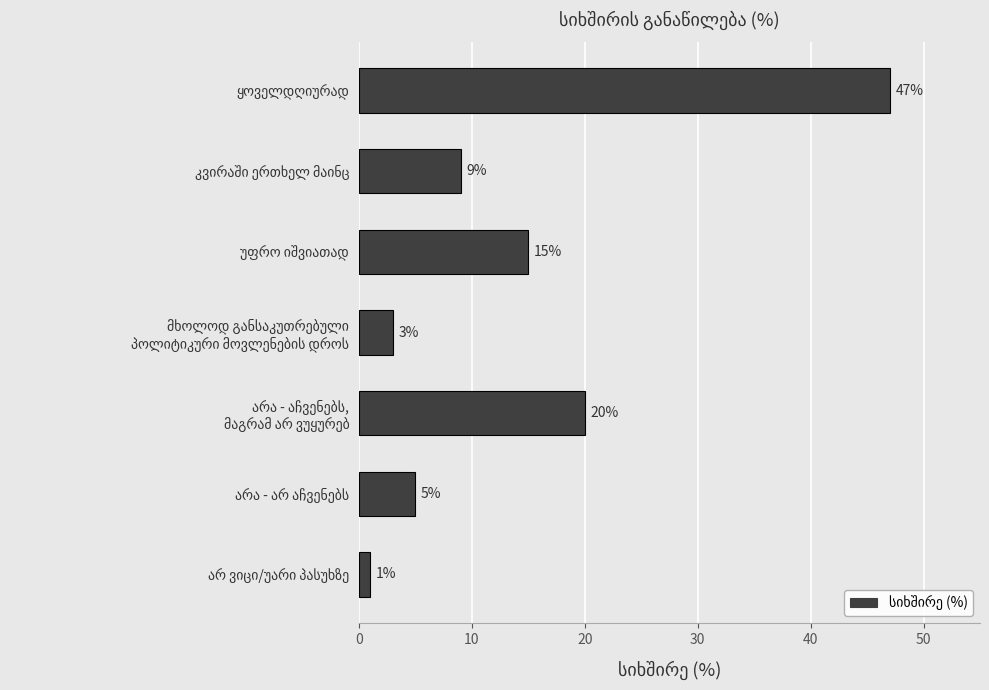

Reading top to bottom, list all the values displayed in this chart.

47	9	15	3	20	5	1